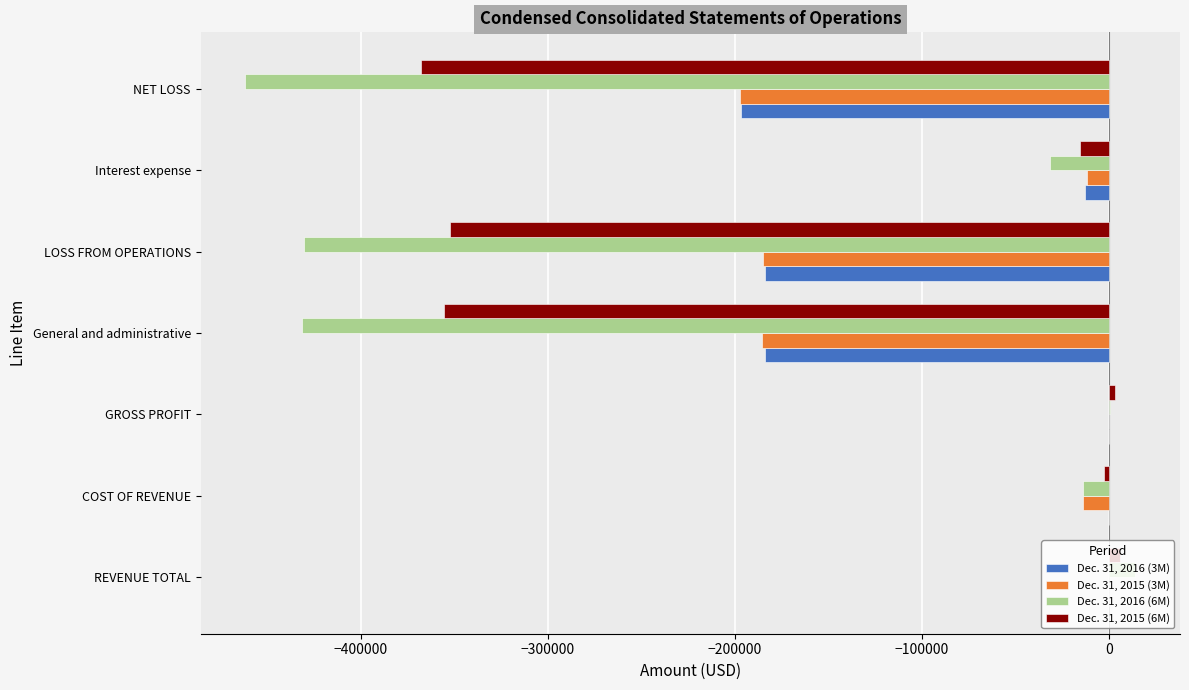

Which category has the highest value across all series?

REVENUE TOTAL